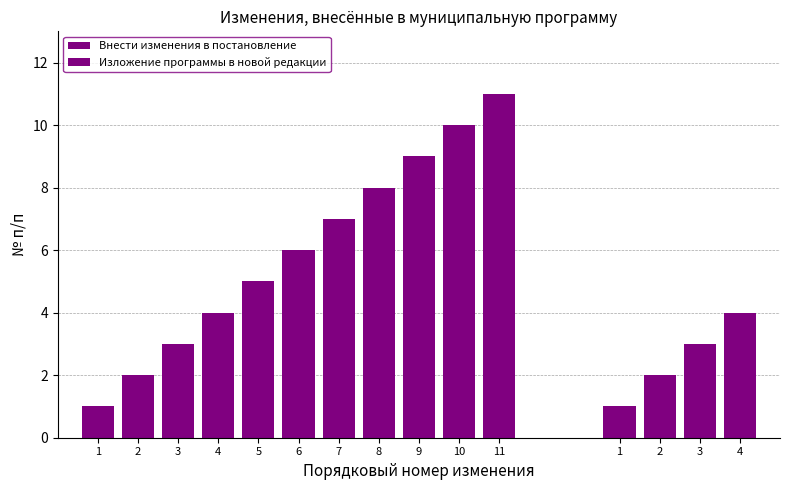

What is the sum of the values at Внести изменения в постановление and Изложение программы в новой редакции?

15